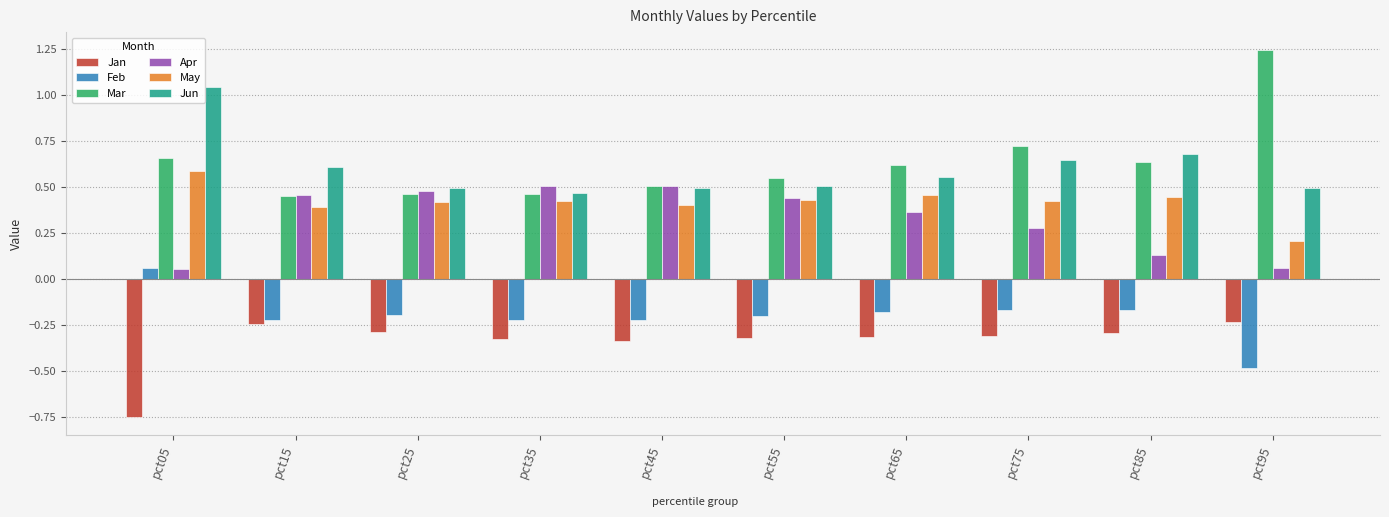

What is the sum of all Mar values?

6.3